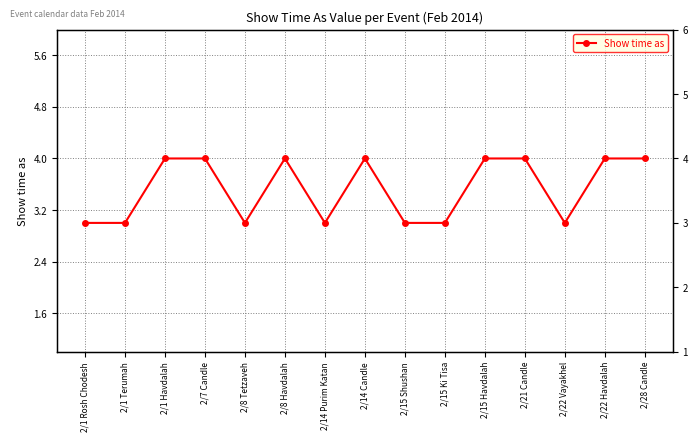

What is the ratio of the value at 2/22 Vayakhel to the value at 2/8 Tetzaveh?

1.0